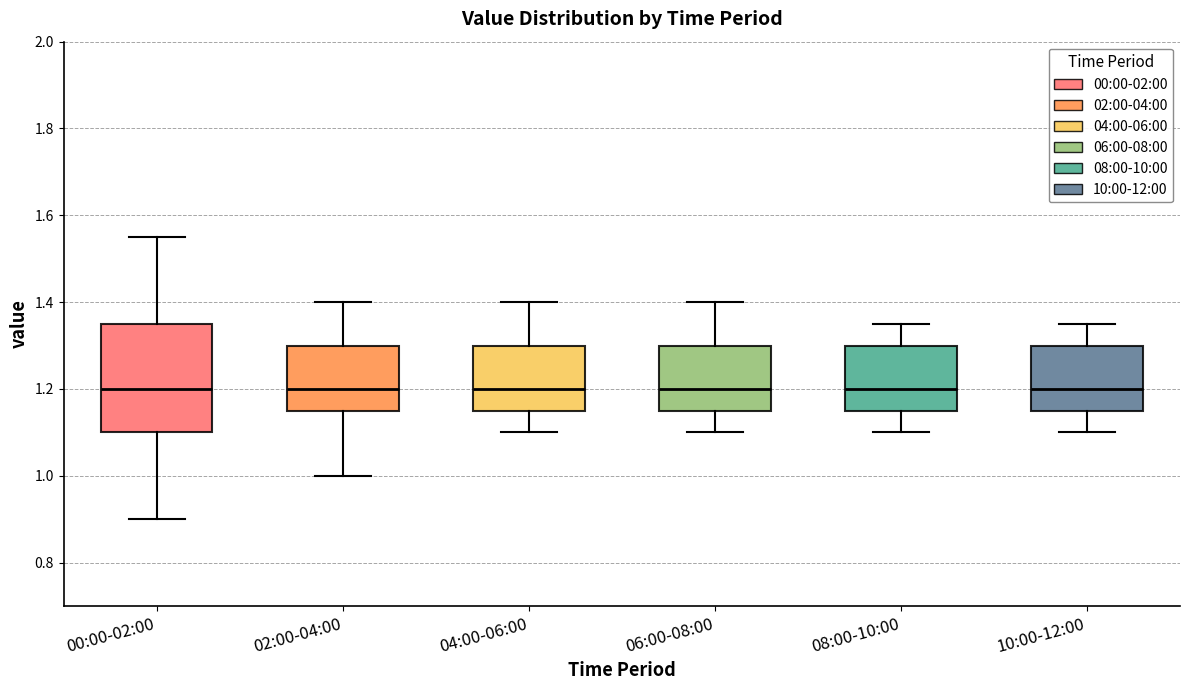

Which box is the tallest, from its lower edge to its upper edge?

00:00-02:00